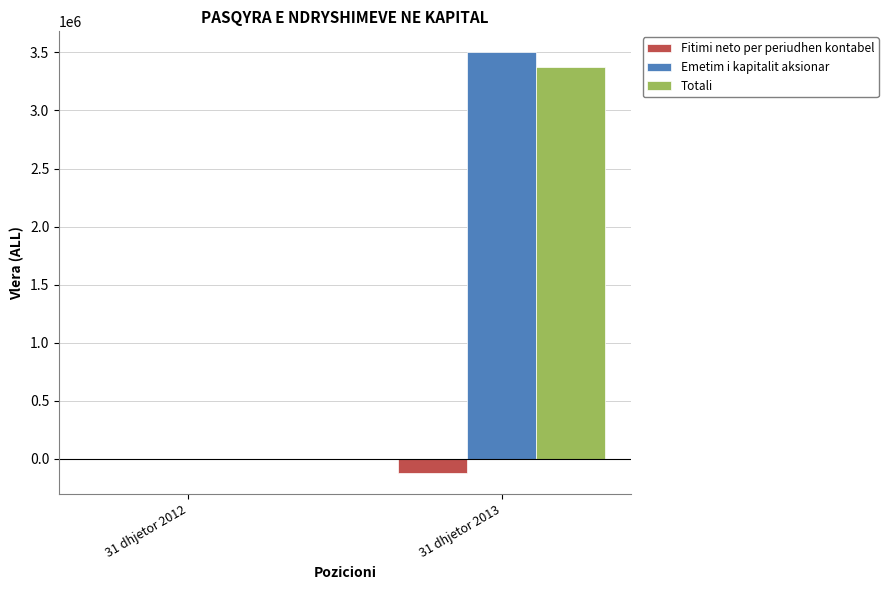

How many series are shown in this chart?

3